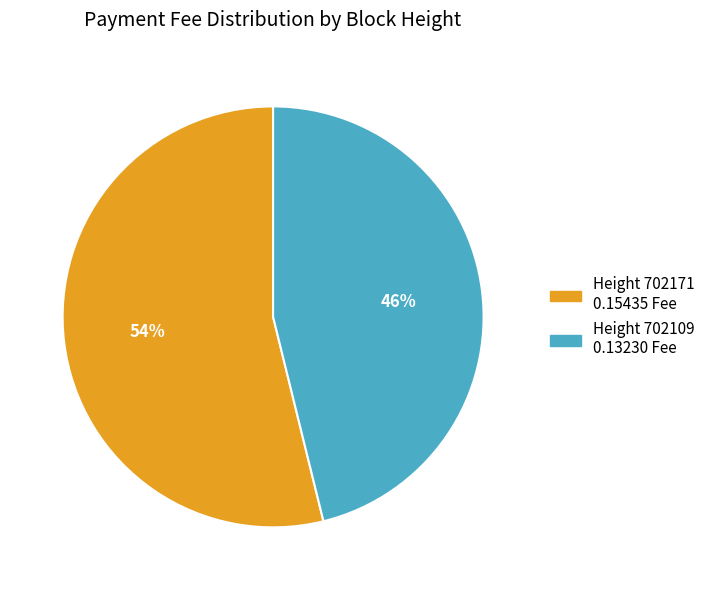

Is there a majority slice in this chart?

Yes